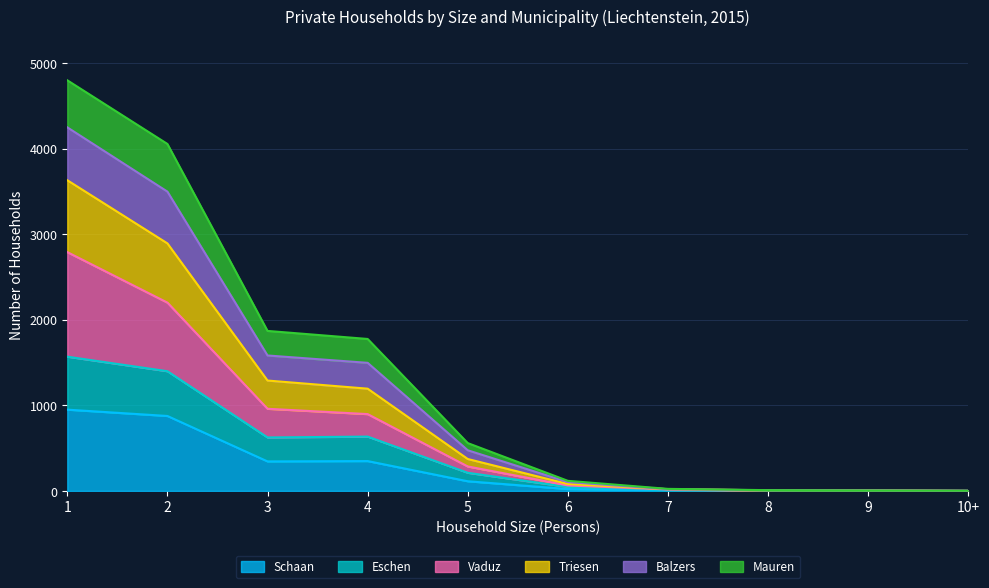

What is the value of the Eschen point at the 6th from the left?

47